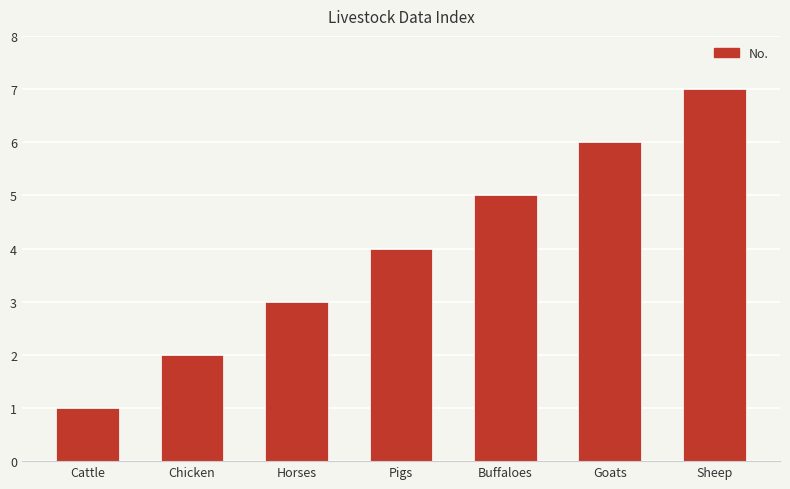

Are the bars grouped side by side (vs. stacked)?

No